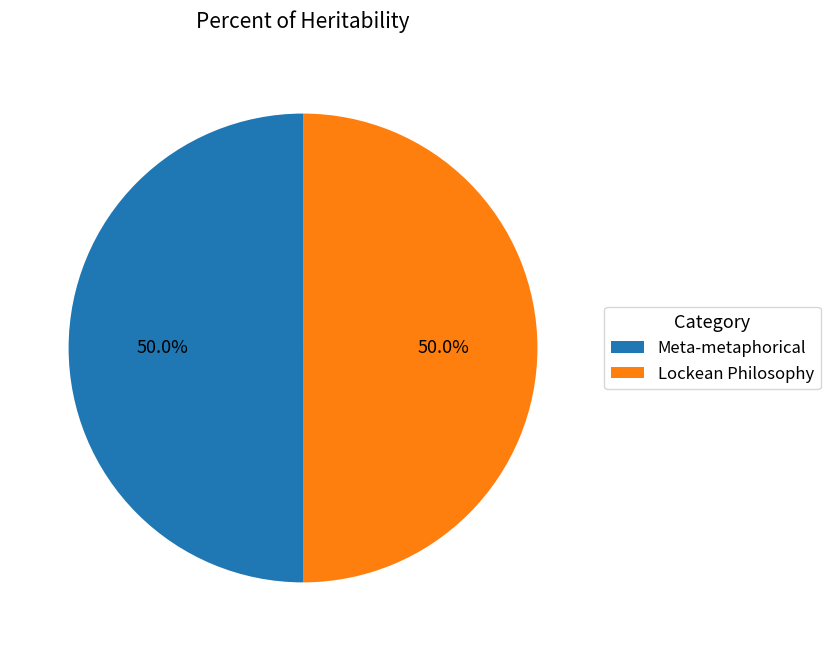

How many segments does this pie chart have?

2